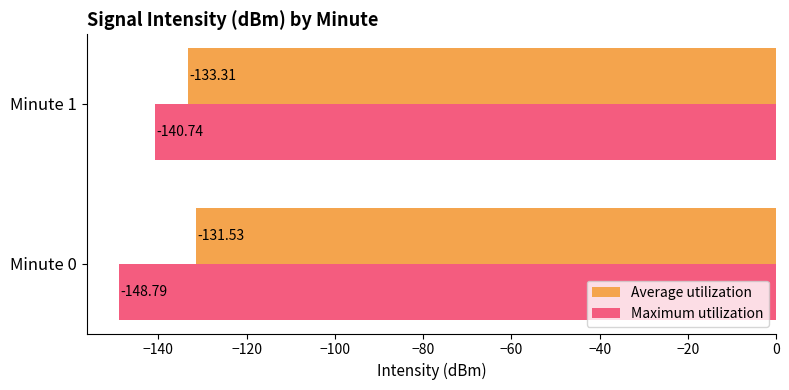

Which category has the highest value in the Maximum utilization series?

Minute 1